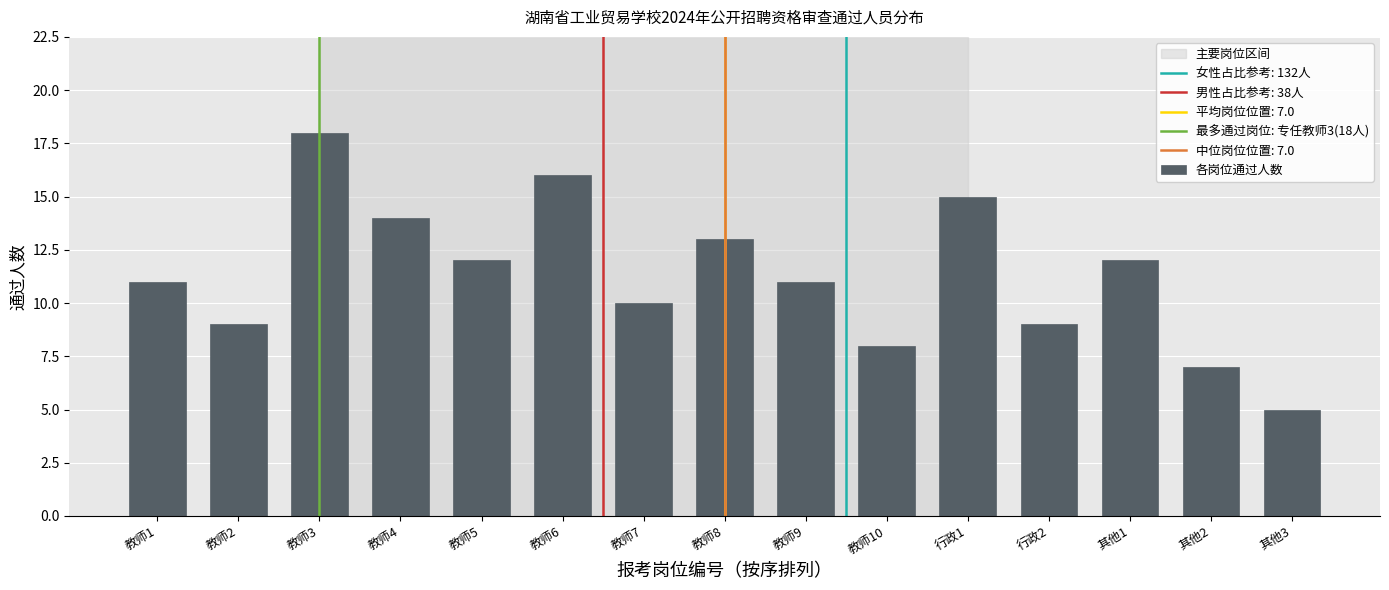

Reading left to right, what are all the values shown in this chart?

教师1=11	教师2=9	教师3=18	教师4=14	教师5=12	教师6=16	教师7=10	教师8=13	教师9=11	教师10=8	行政1=15	行政2=9	其他1=12	其他2=7	其他3=5